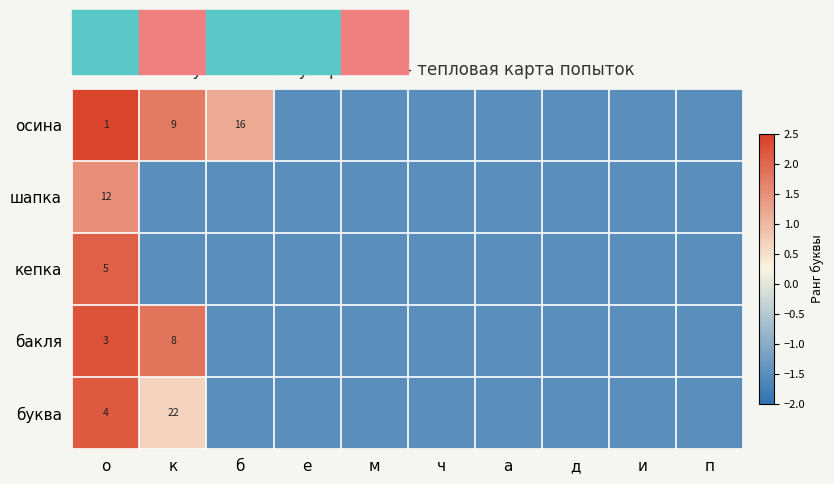

Between п and а, which is larger?

п